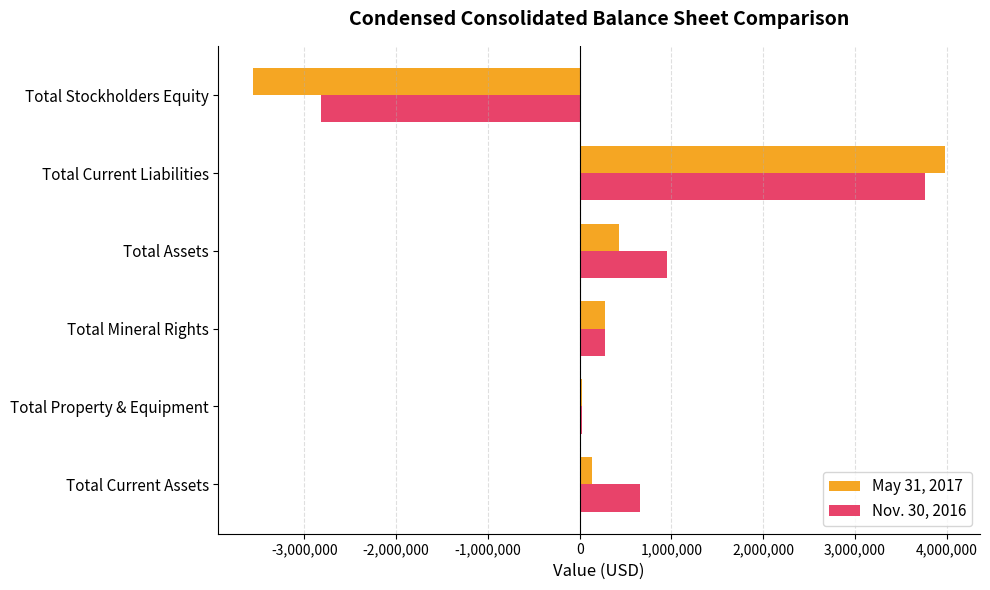

Is it true that May 31, 2017 equals 3985965 at Total Current Liabilities?

True